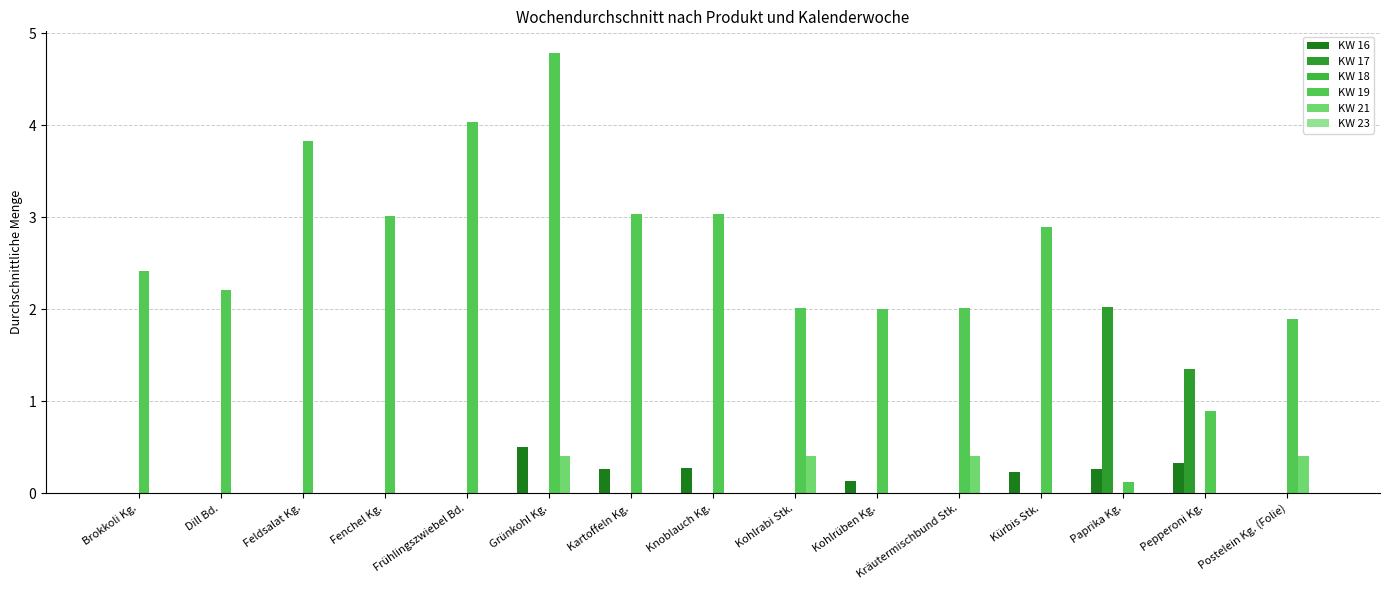

Rank the series by their maximum value, from highest to lowest.

KW 19, KW 17, KW 16, KW 21, KW 18, KW 23